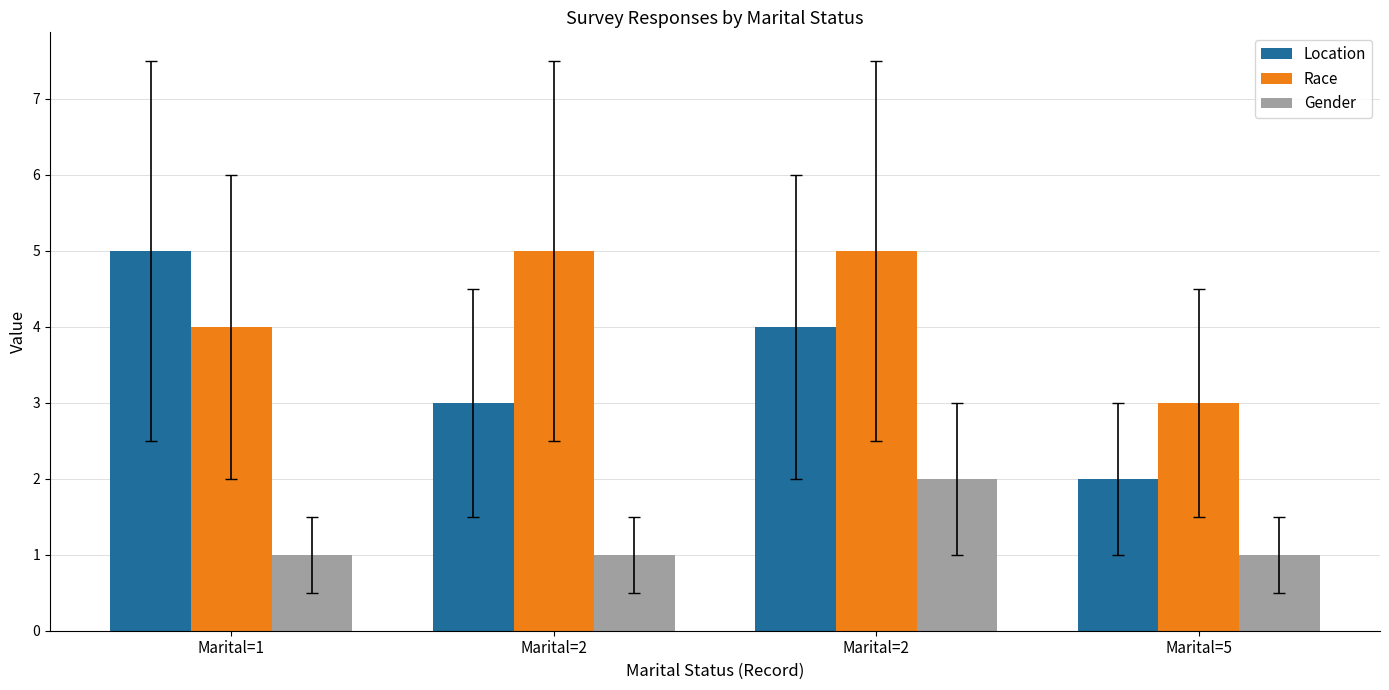

Where is Gender nearest to the value 1?

Marital=1